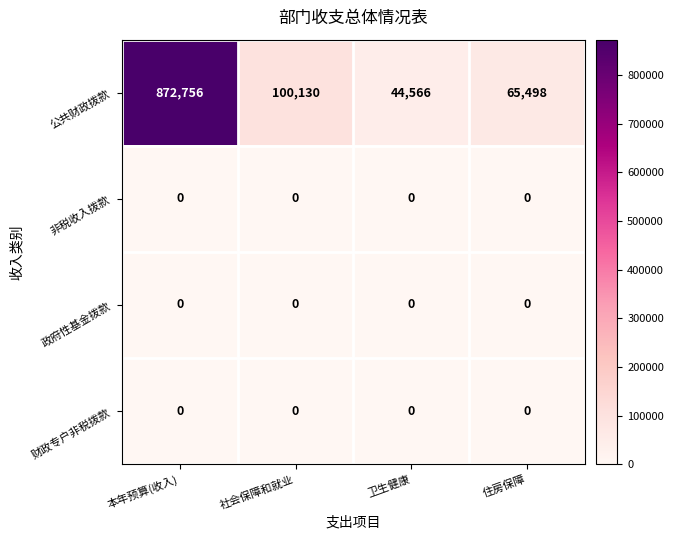

Which series has the widest spread of values?

公共财政拨款